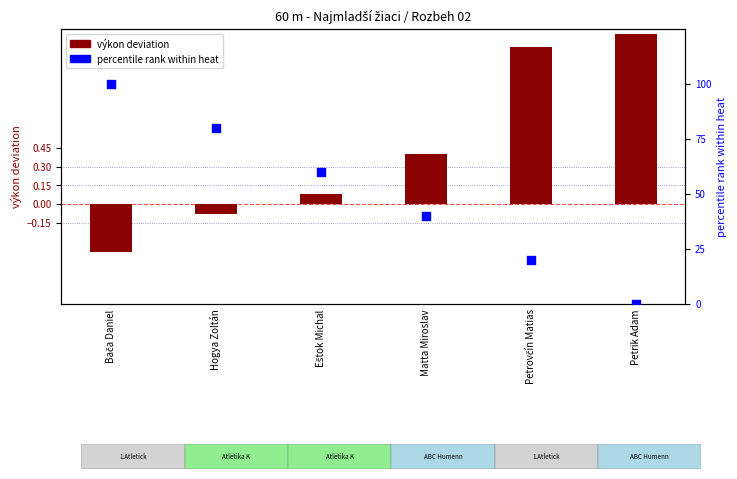

Is the value of percentile rank at Hogya Zoltán greater than the value of výkon deviation at Eštok Michal?

Yes